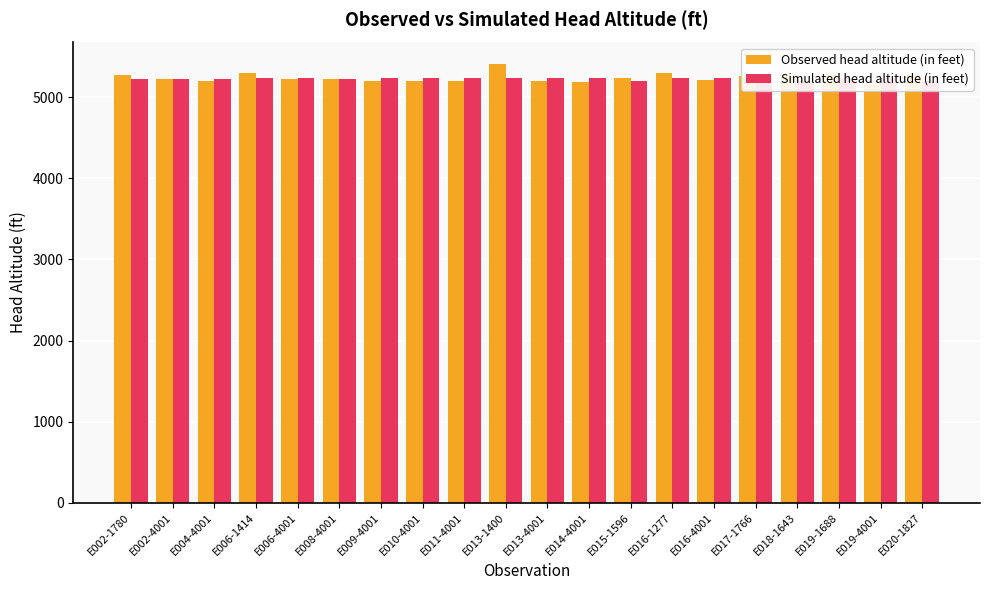

Which series has the widest spread of values?

Observed head altitude (in feet)